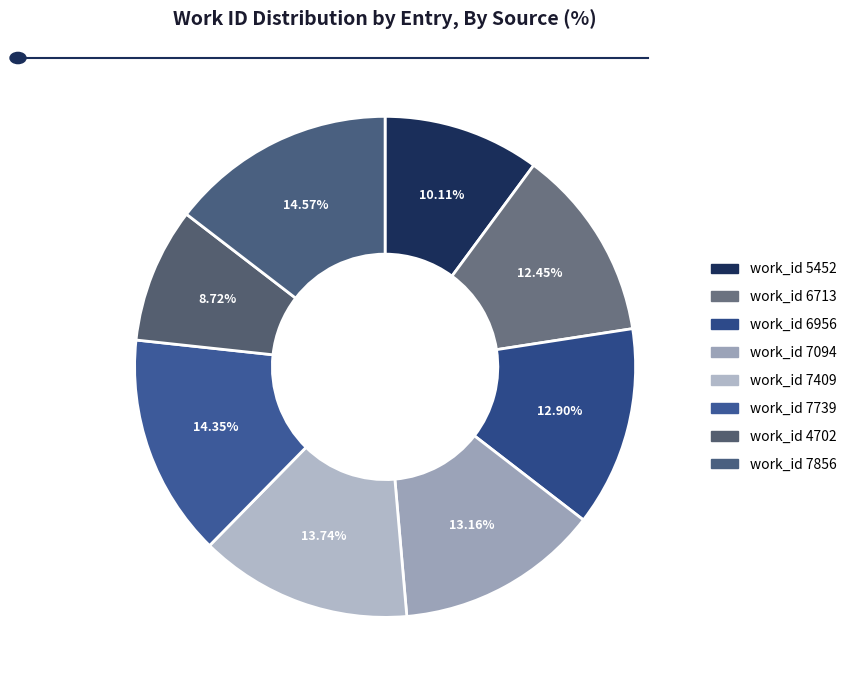

Count the number of slices in the pie.

8